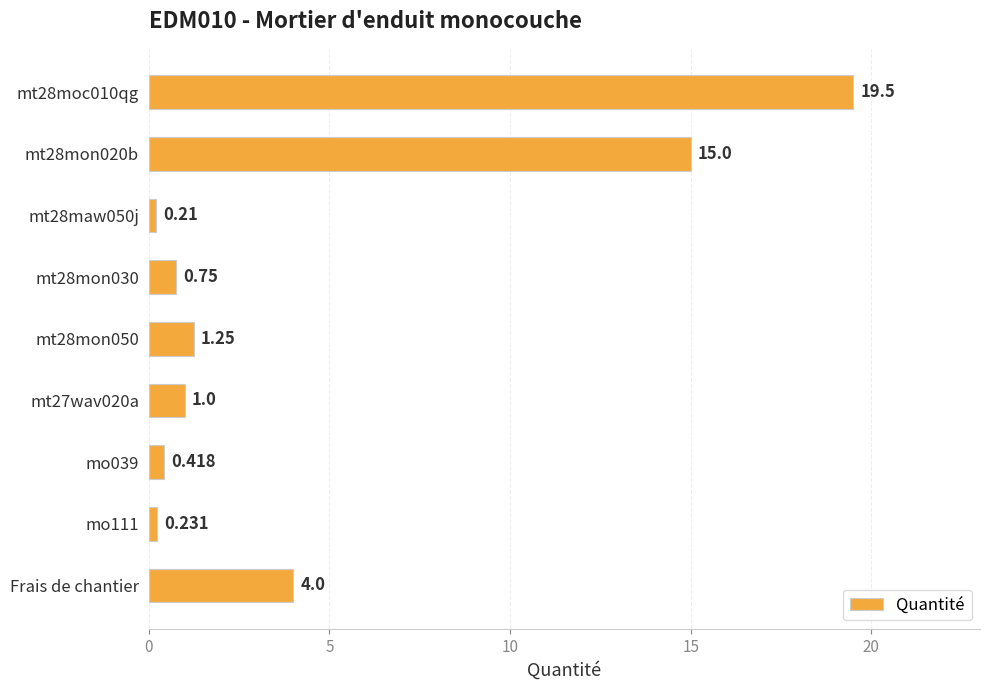

At which label is the value closest to 9?

Frais de chantier